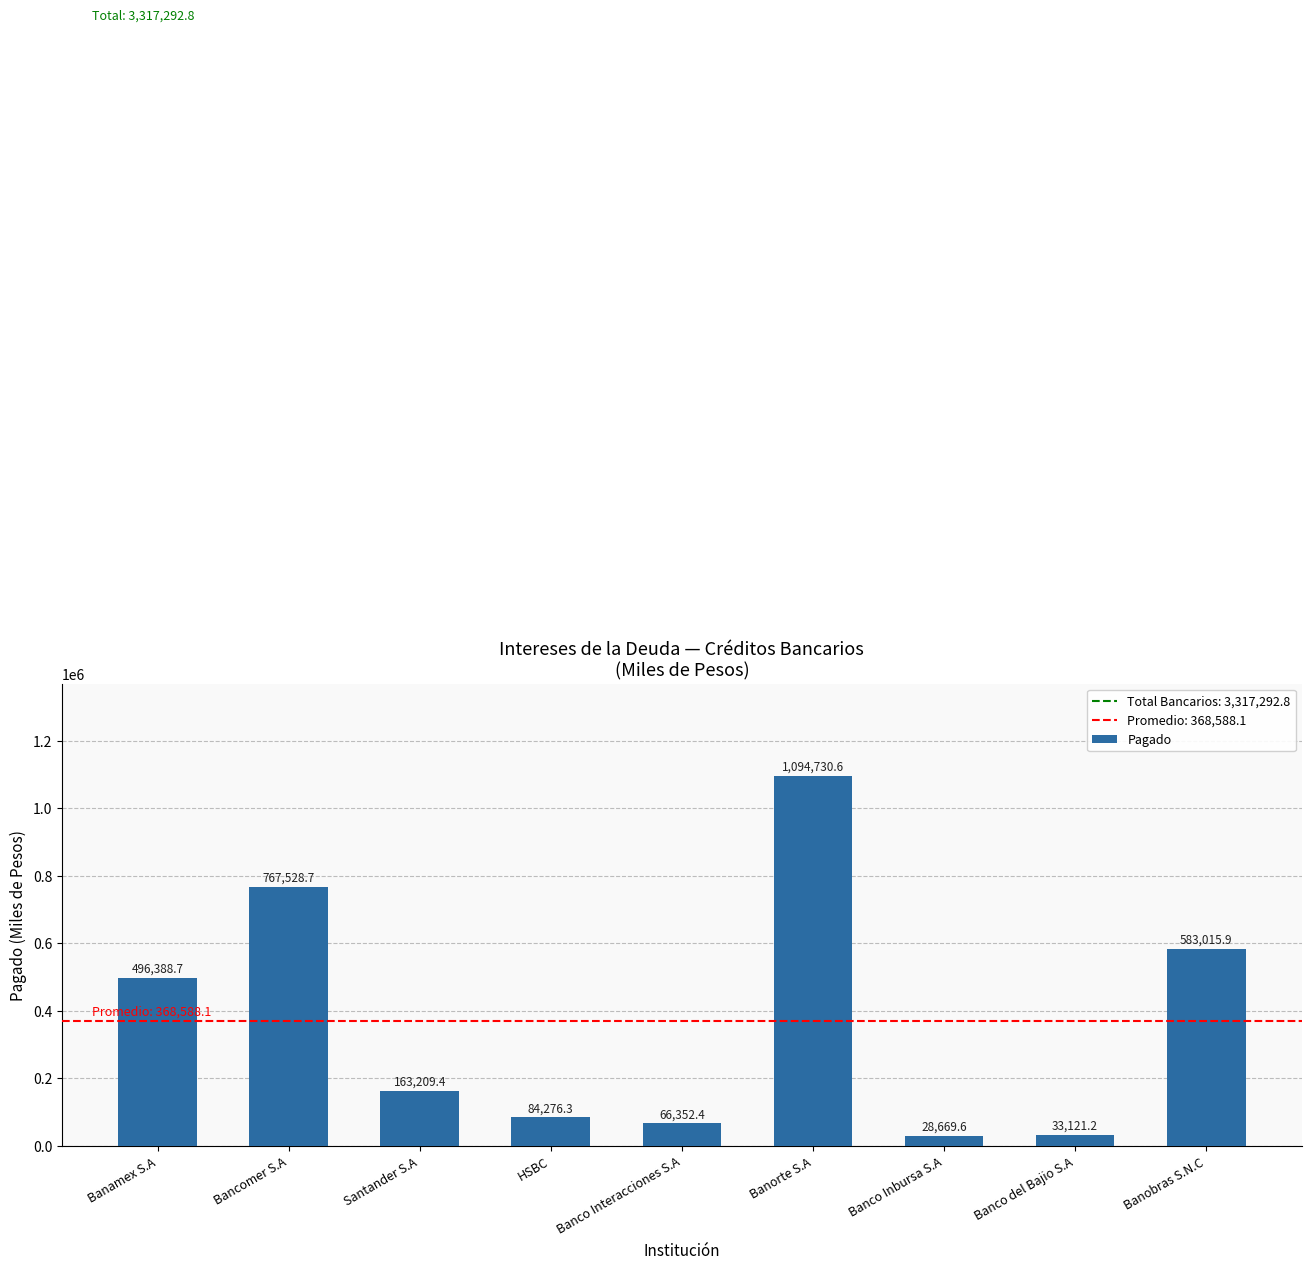

At which label is the value closest to 561700?

Banobras S.N.C